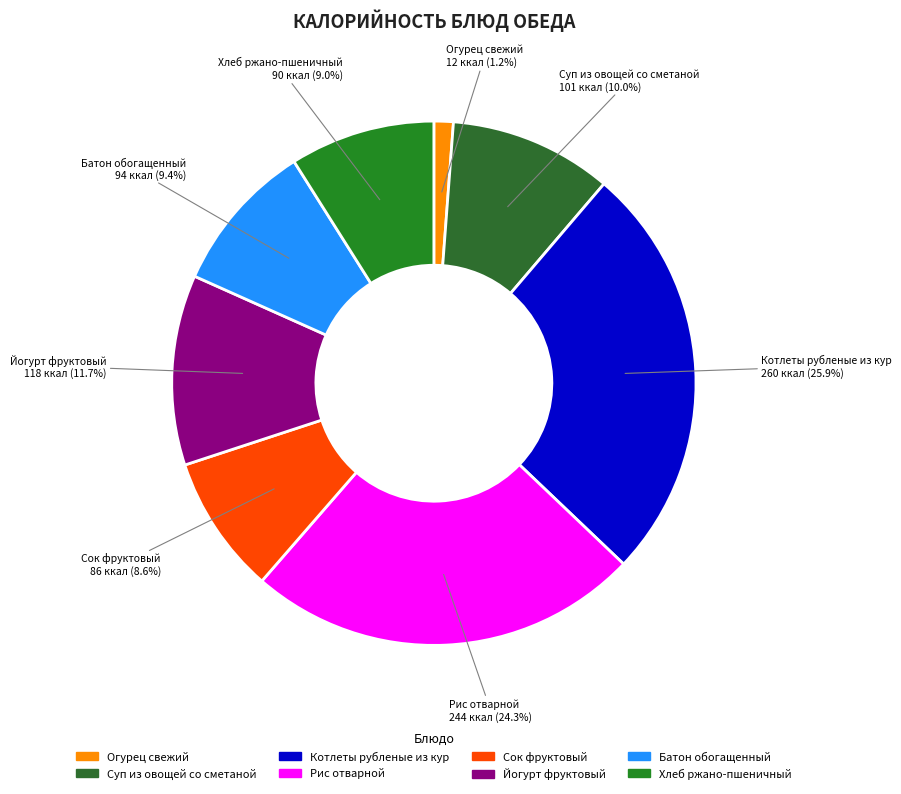

What percentage is the Суп из овощей со сметаной slice, to the nearest percent?

10%